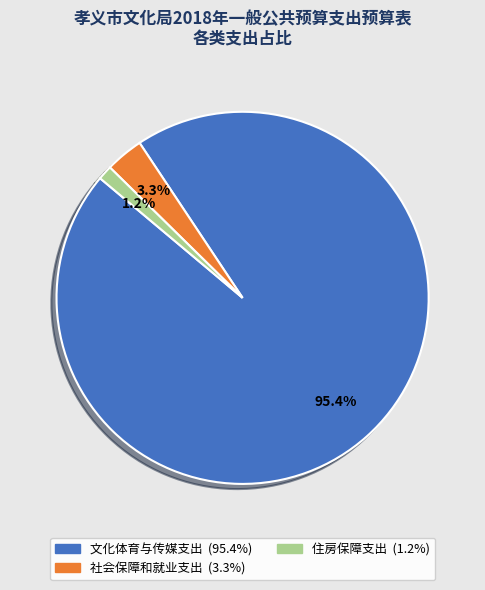

To the nearest percent, what is the average slice percentage?

33%